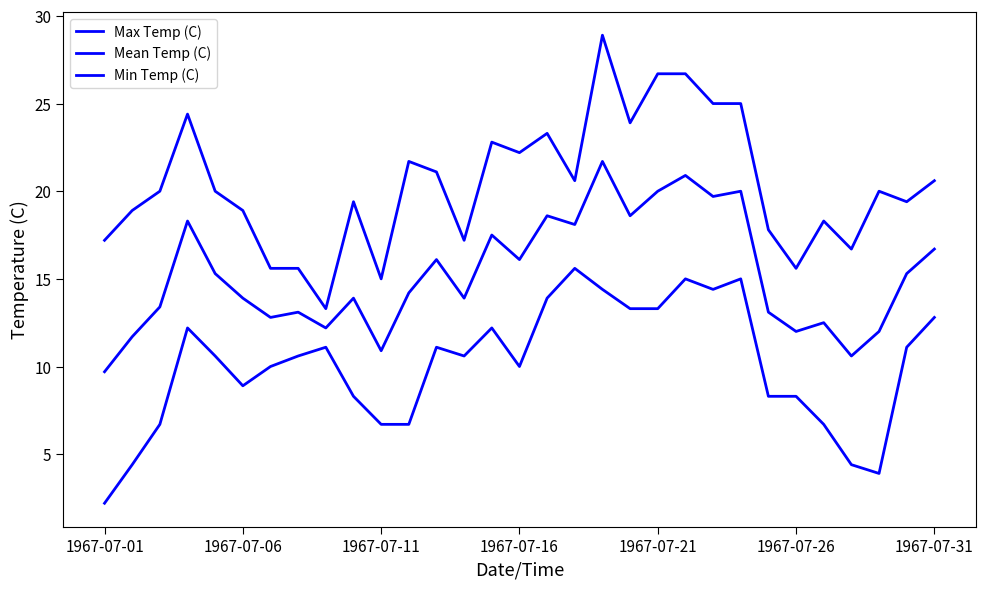

Is this an area chart (filled region under the line)?

No